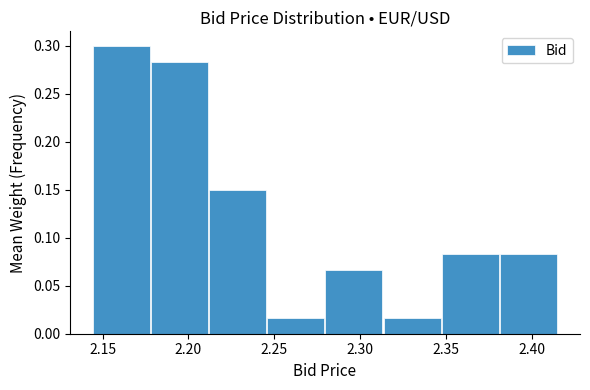

Over which range of the x-axis is the bar tallest?

2.145 to 2.180